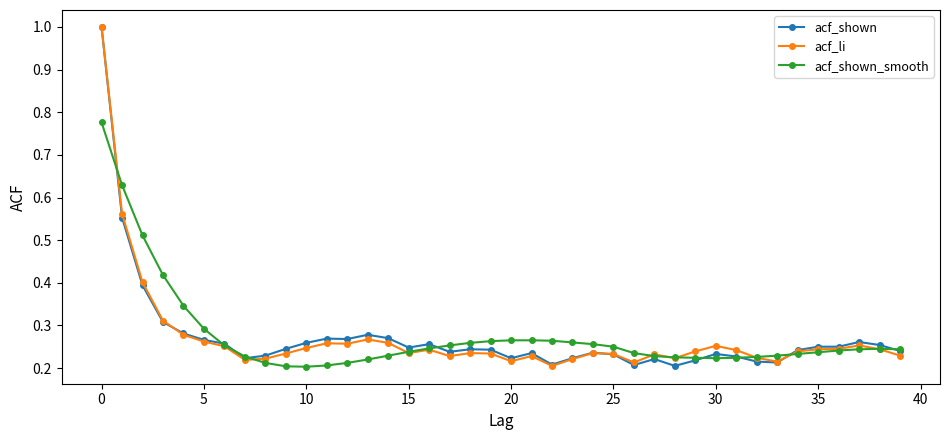

What is the maximum value for acf_li?

1.0